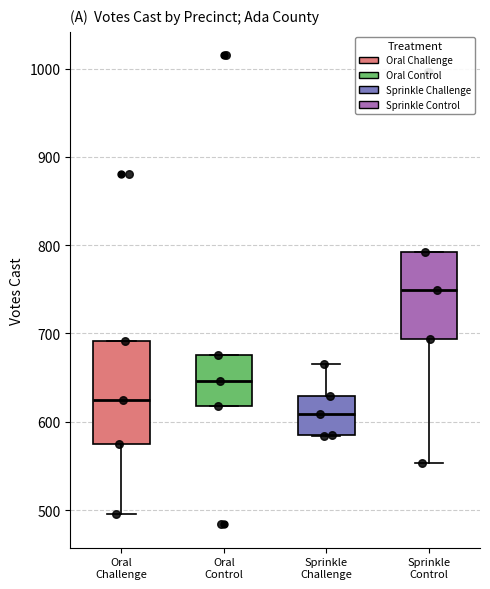

Where is the upper edge of the box for Oral Challenge on the y-axis? The values are not printed on the chart, so give them approximately, as read against the axis.

690